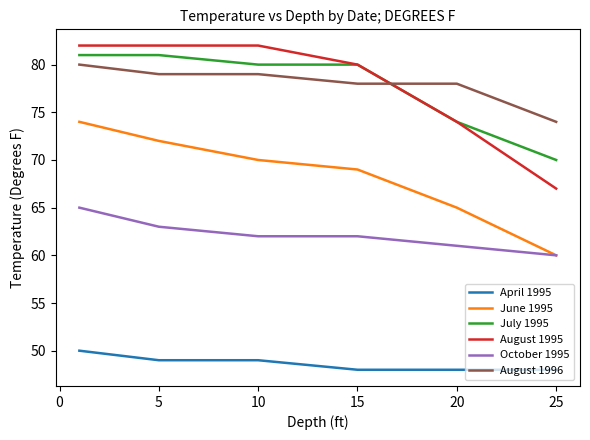

Which series has the widest spread of values?

August 1995